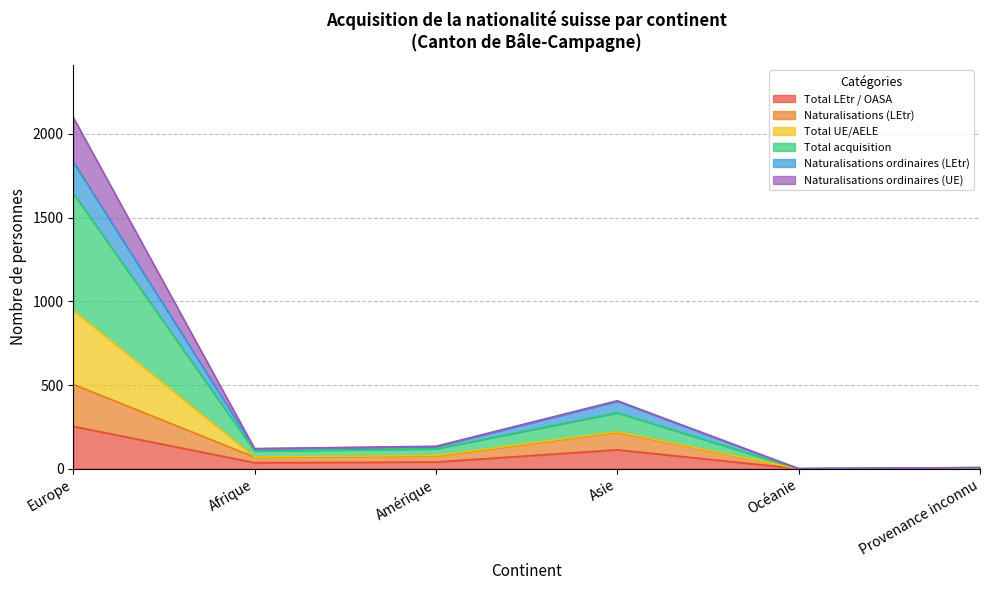

At which label does Total LEtr / OASA reach its peak?

Europe